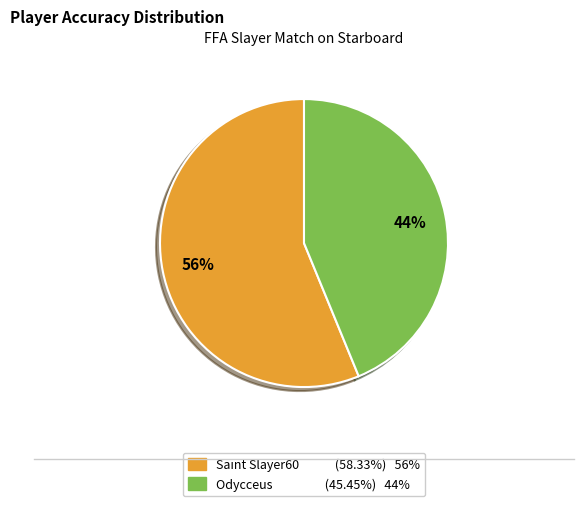

To the nearest percent, what is the difference between the largest and smallest slice percentages?

12%